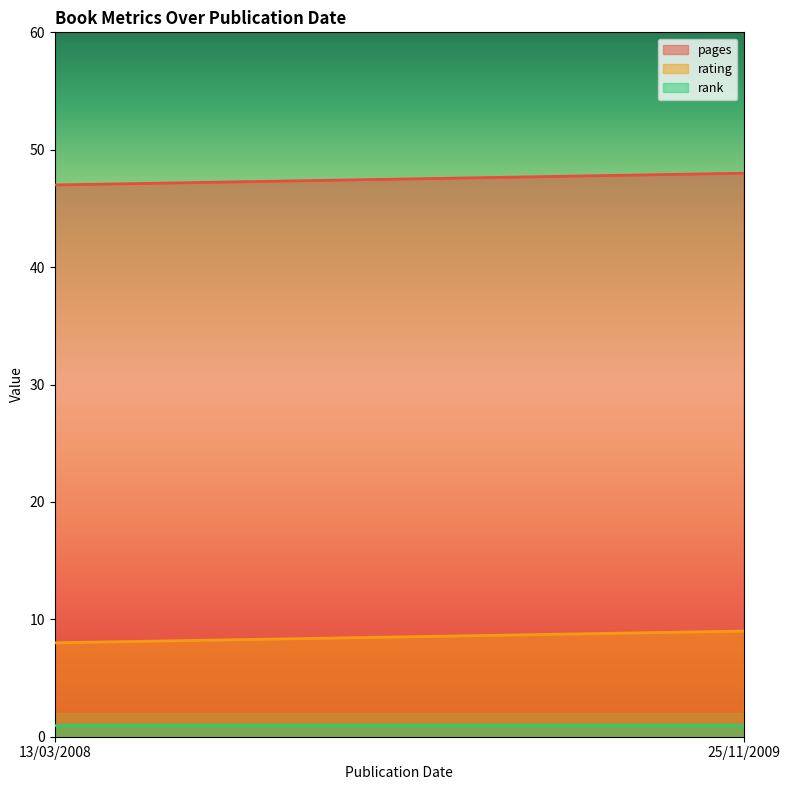

Reading left to right, what are all the values shown in this chart?

pages: 13/03/2008=47	25/11/2009=48
rating: 13/03/2008=8	25/11/2009=9
rank: 13/03/2008=1	25/11/2009=1